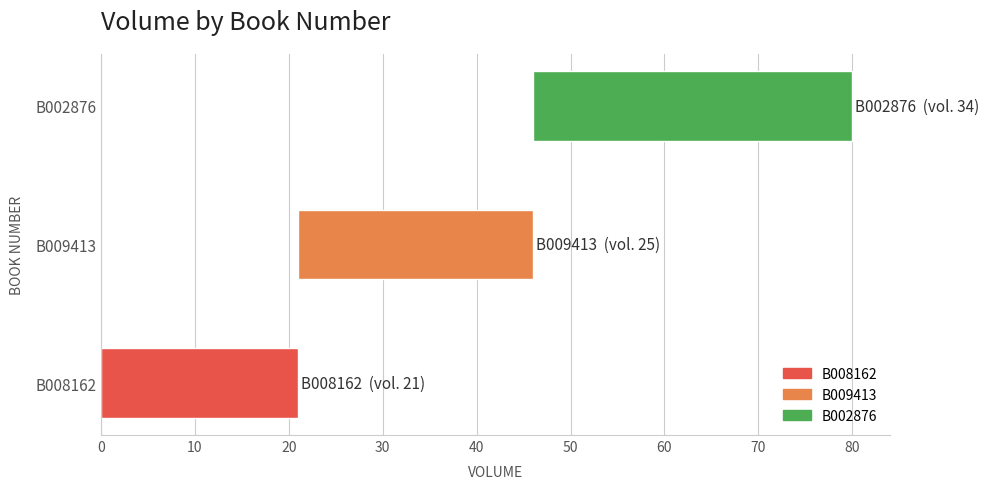

True or false: the data shows 21 at B008162.

True